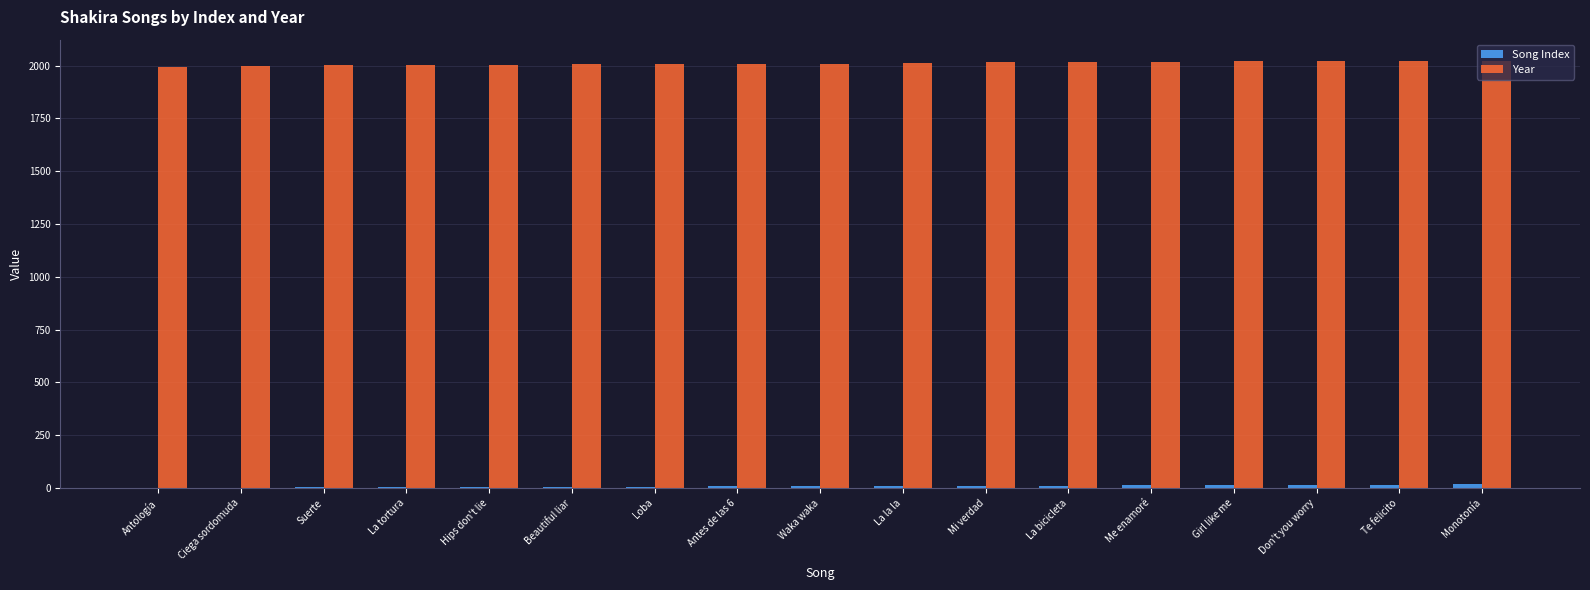

What is the maximum value for Year?

2022